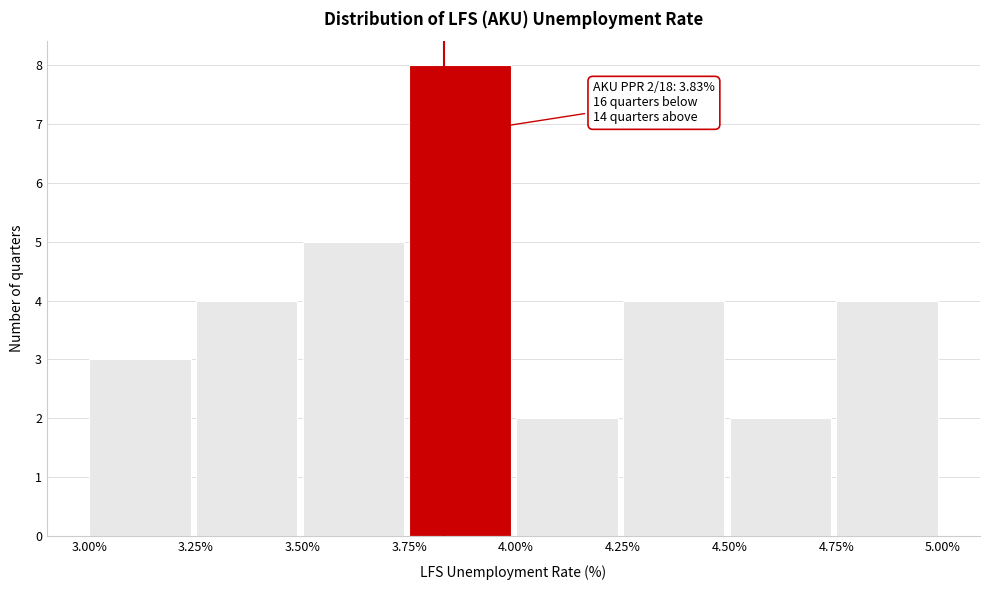

Over which range of the x-axis is the bar tallest?

3.75% to 4.00%